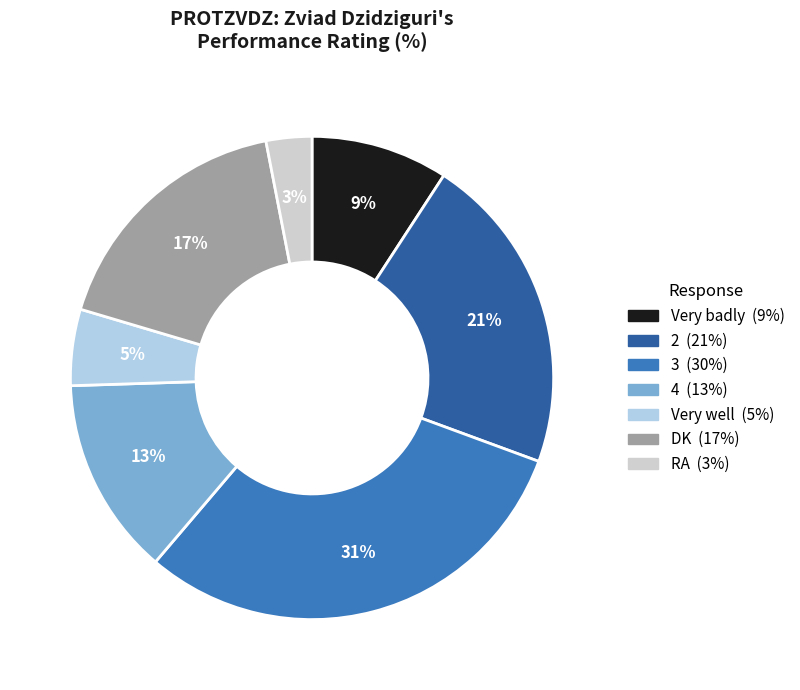

Is there any slice that represents more than half of the pie?

No